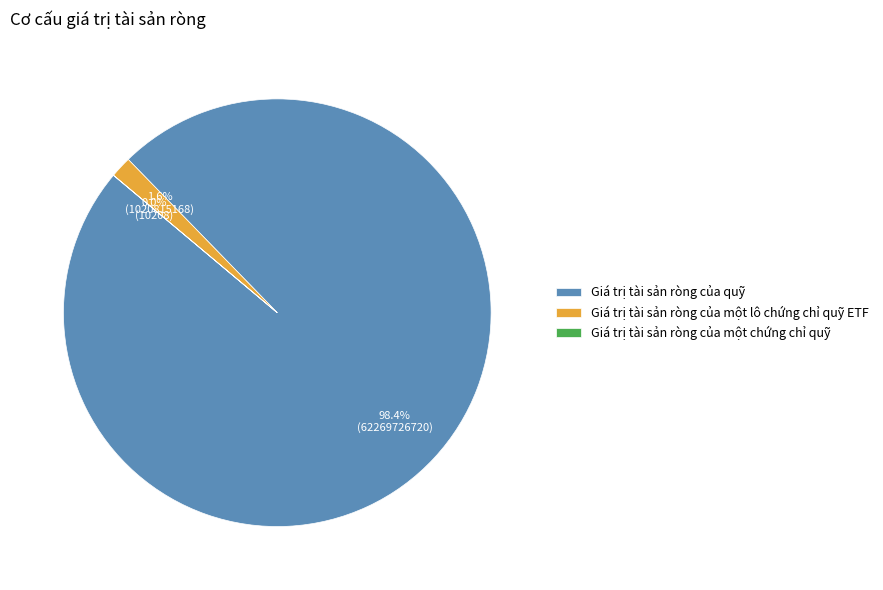

How much of the chart is everything except Giá trị tài sản ròng của một lô chứng chỉ quỹ ETF?

98.4%